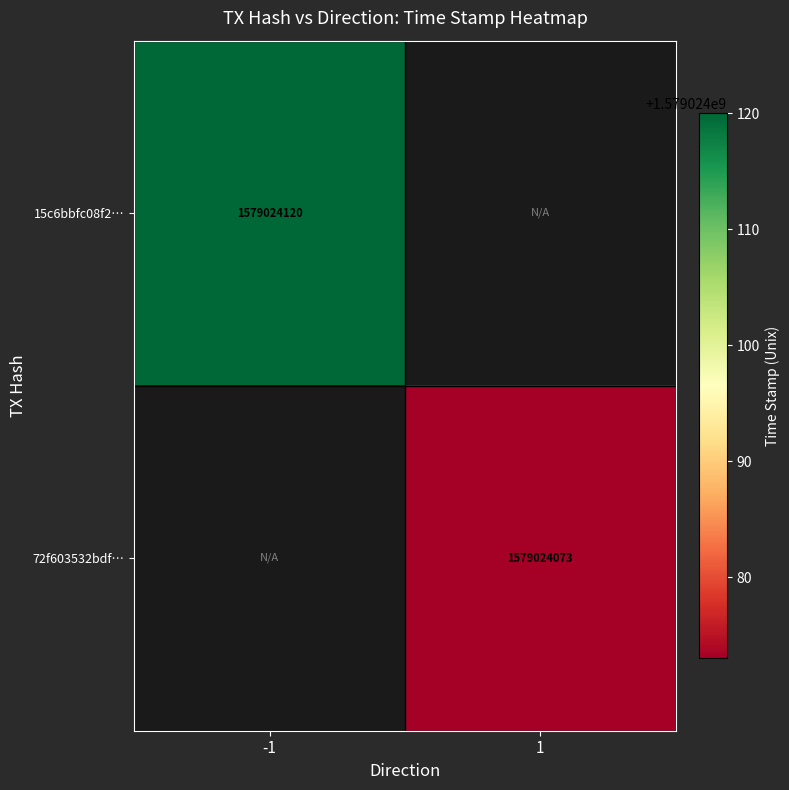

List the series in order of their peak value, highest first.

15c6bbfc08f29e8d4ae610a727791be59b6e7ba…, 72f603532bdfc3d5a4970514b50c1c5d3eb29b5…